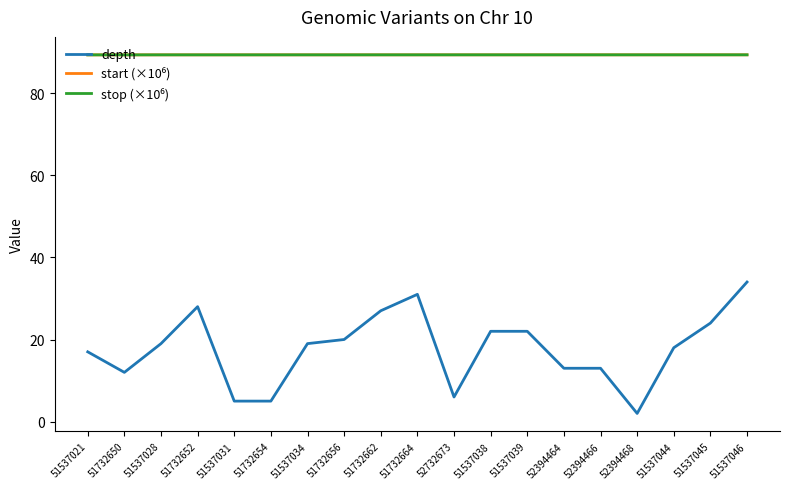

What is the spread (max minus min) of values at 51732650?

77.3